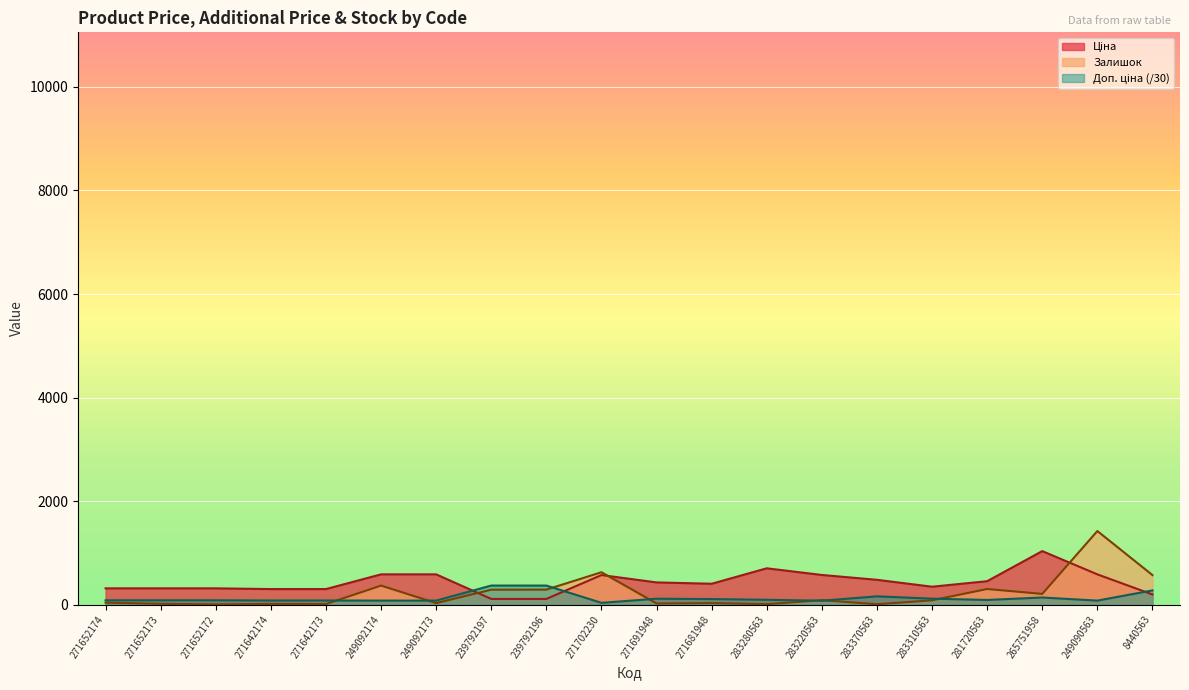

Which series has the widest spread of values?

Залишок